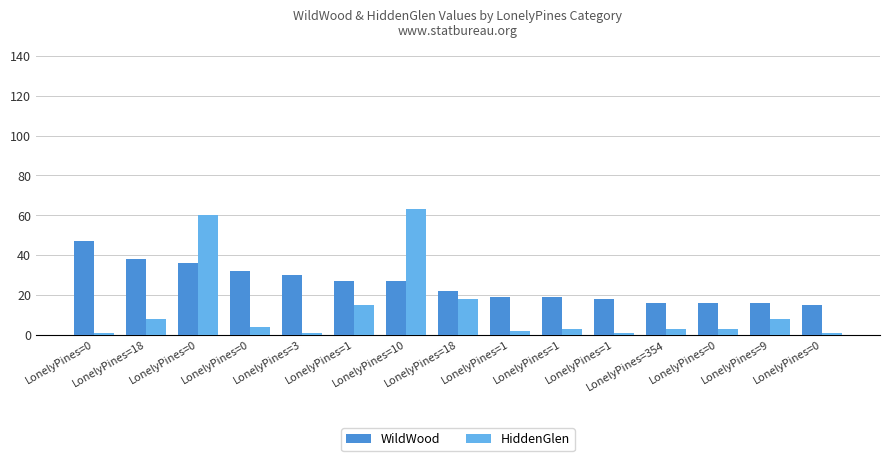

What is the total value across all series at LonelyPines=9?

24